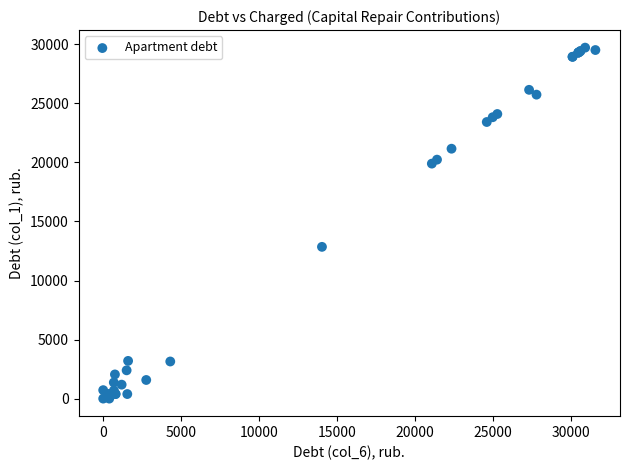

What Y value in the scatter plot is closest to 14862?

12852.5